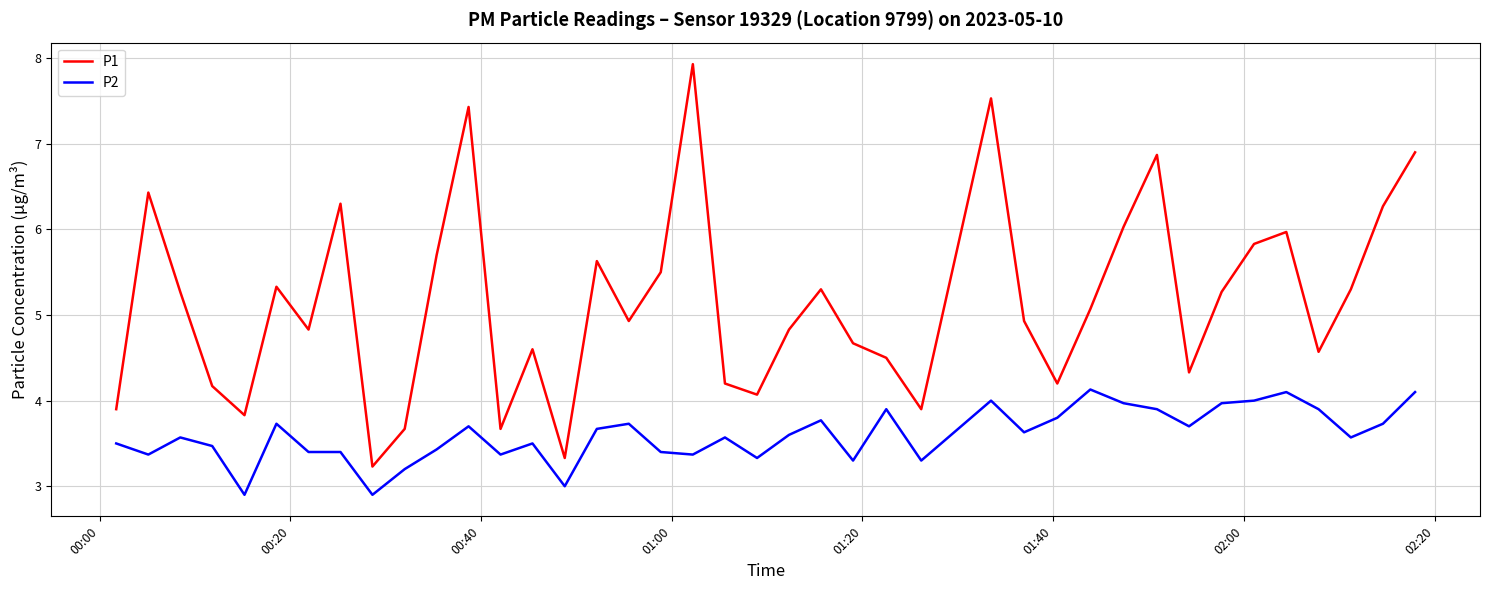

Rank the series by their average value, from highest to lowest.

P1, P2